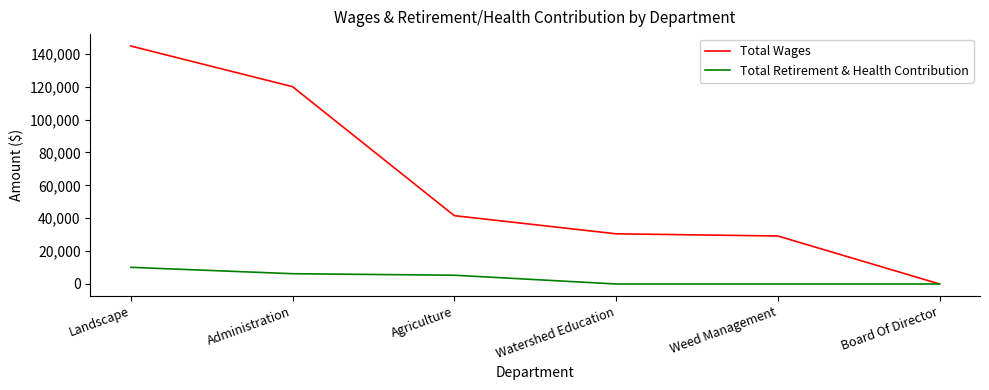

Between Administration and Agriculture, which series saw the biggest shift?

Total Wages